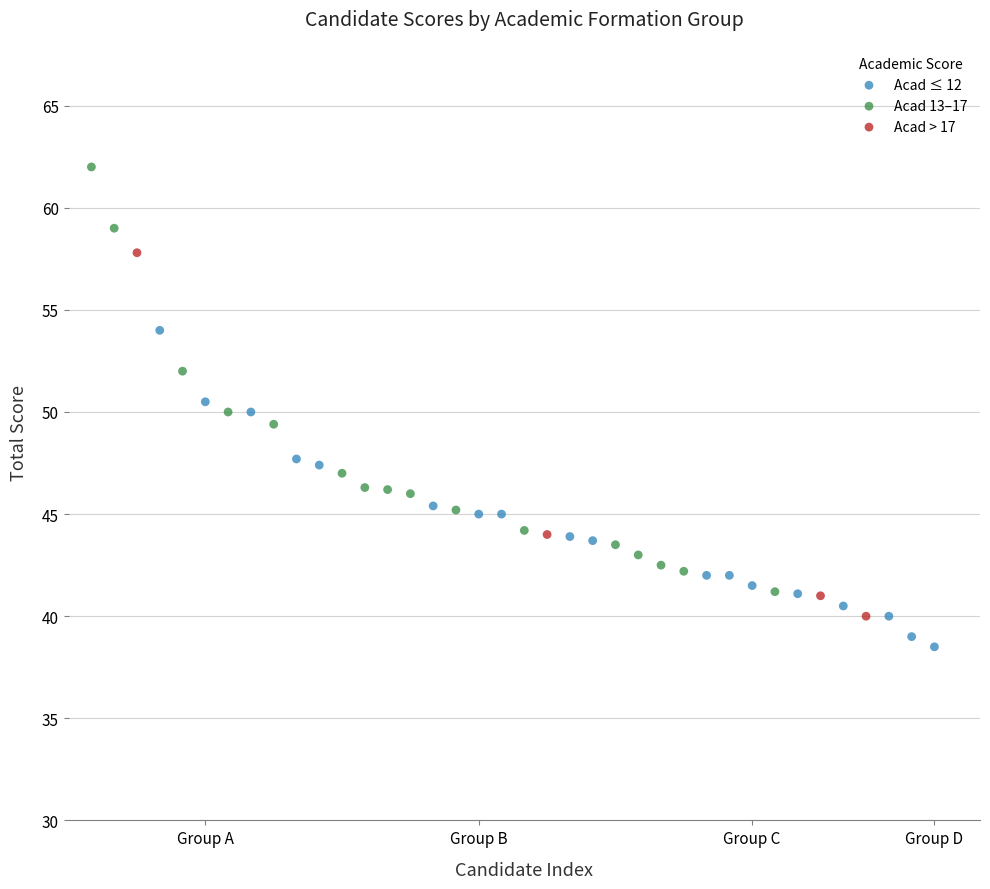

Which series has the largest Y range (max minus min)?

Acad 13–17